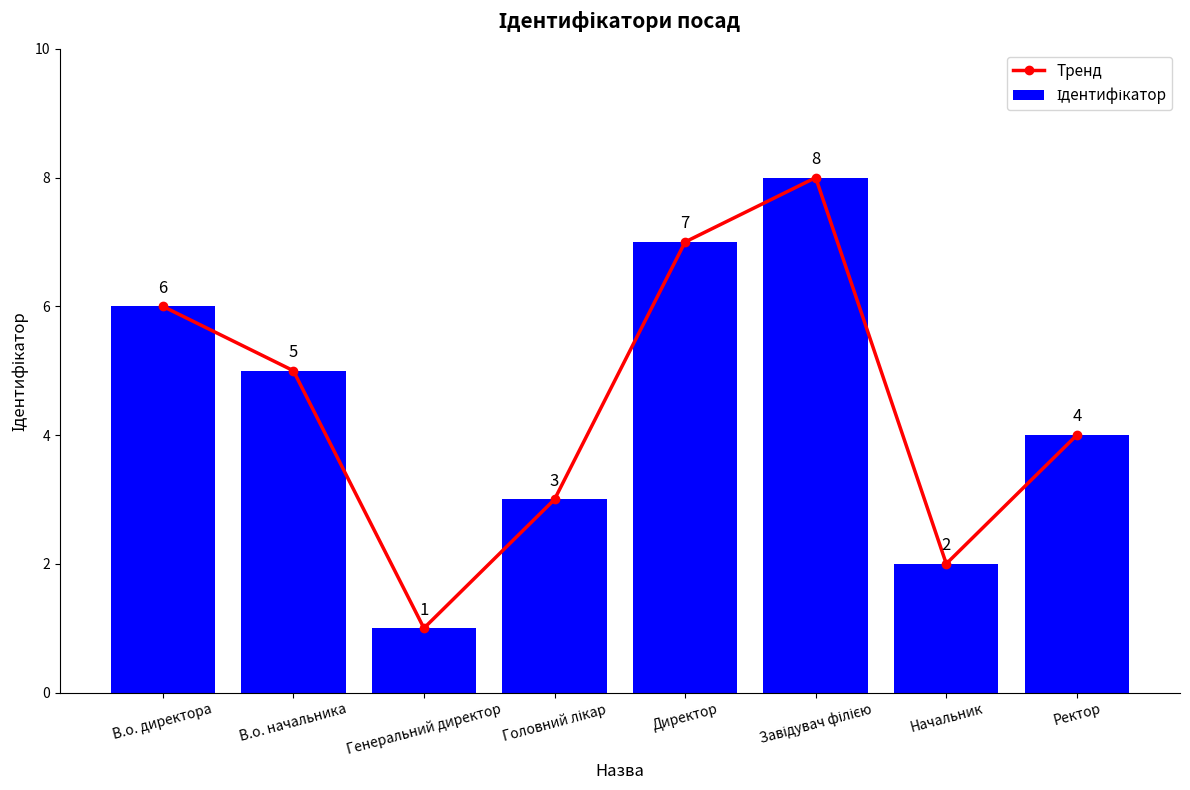

What is the sum of all Тренд values?

36